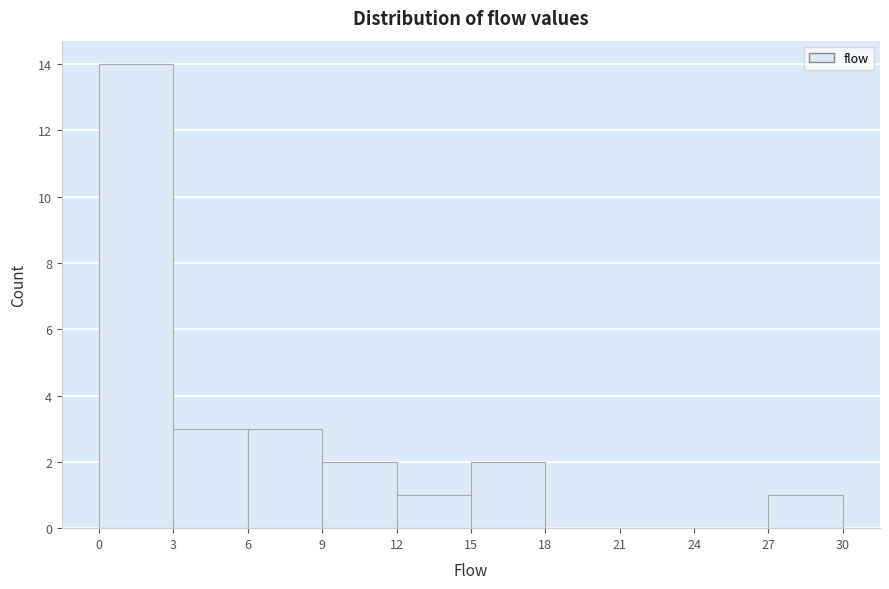

Reading left to right, transcribe this chart: for each bar, give the range it covers on the x-axis and its height. The values are not printed on the chart, so give them approximately, as read against the axis.

0 to 3: 14
3 to 6: 3
6 to 9: 3
9 to 12: 2
12 to 15: 1
15 to 18: 2
18 to 21: 0
21 to 24: 0
24 to 27: 0
27 to 30: 1